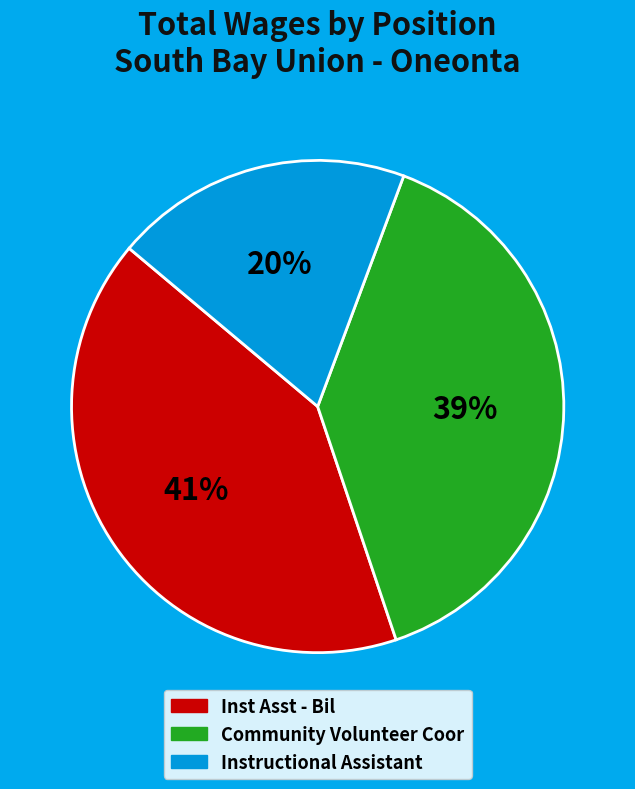

Does Inst Asst - Bil account for over 50% of the chart?

No